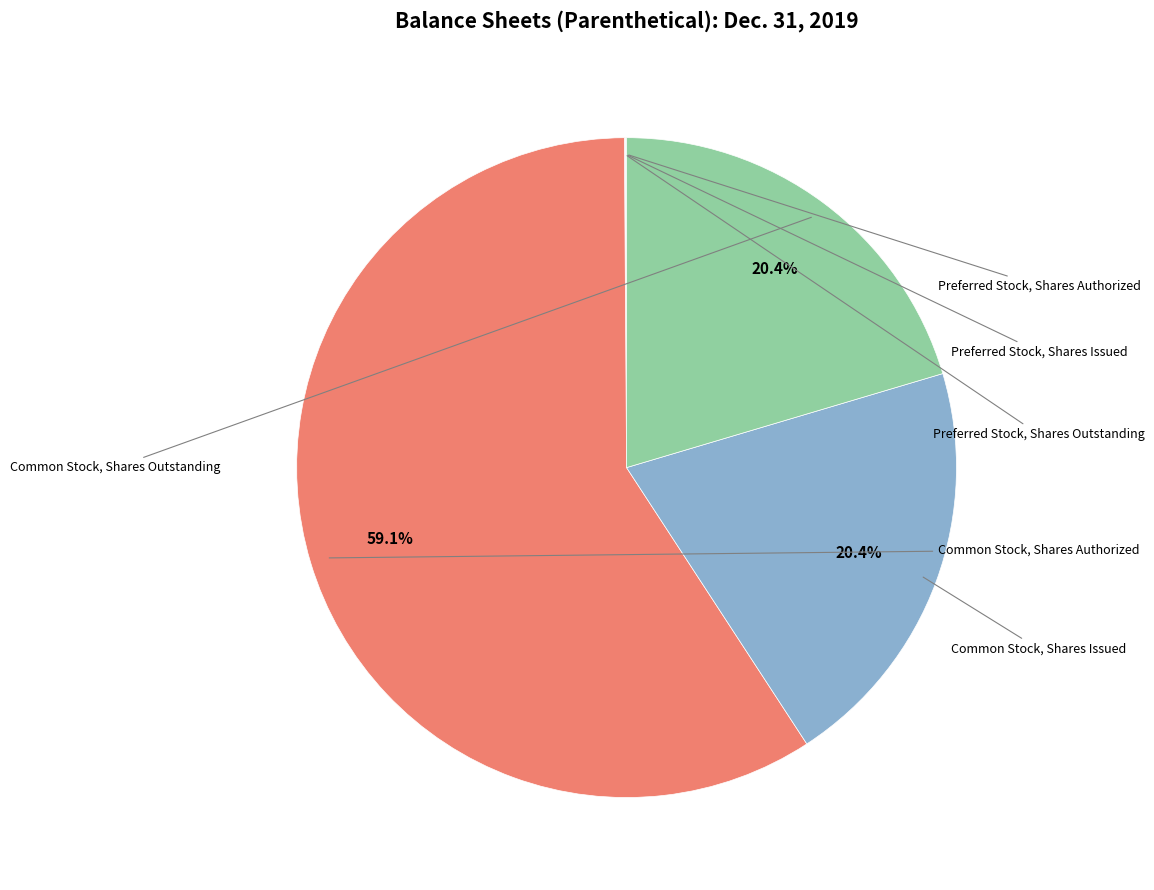

Is the sum of Common Stock, Shares Authorized and Preferred Stock, Shares Outstanding greater than half?

Yes